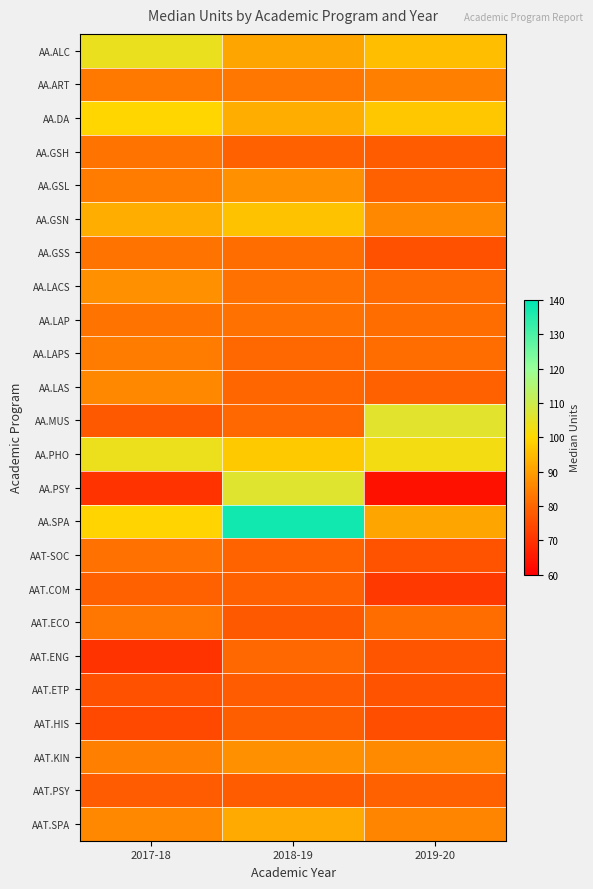

Reading left to right, what are all the values shown in this chart?

AA.ALC: 2017-18=104.0	2018-19=91.0	2019-20=95.5
AA.ART: 2017-18=83.2	2018-19=83.0	2019-20=84.5
AA.DA: 2017-18=99.5	2018-19=92.5	2019-20=97.0
AA.GSH: 2017-18=82.5	2018-19=79.2	2019-20=78.3
AA.GSL: 2017-18=83.8	2018-19=87.5	2019-20=79.0
AA.GSN: 2017-18=92.8	2018-19=96.0	2019-20=86.0
AA.GSS: 2017-18=82.3	2018-19=81.2	2019-20=76.0
AA.LACS: 2017-18=87.5	2018-19=82.0	2019-20=81.0
AA.LAP: 2017-18=82.2	2018-19=81.9	2019-20=81.5
AA.LAPS: 2017-18=84.0	2018-19=80.5	2019-20=81.5
AA.LAS: 2017-18=86.0	2018-19=80.0	2019-20=79.0
AA.MUS: 2017-18=77.8	2018-19=80.5	2019-20=105.8
AA.PHO: 2017-18=103.5	2018-19=97.4	2019-20=102.2
AA.PSY: 2017-18=70.0	2018-19=106.0	2019-20=63.5
AA.SPA: 2017-18=99.2	2018-19=137.5	2019-20=91.0
AAT-SOC: 2017-18=82.0	2018-19=79.5	2019-20=76.5
AAT.COM: 2017-18=79.0	2018-19=79.2	2019-20=71.5
AAT.ECO: 2017-18=83.0	2018-19=77.5	2019-20=81.5
AAT.ENG: 2017-18=70.0	2018-19=80.5	2019-20=76.8
AAT.ETP: 2017-18=76.0	2018-19=78.0	2019-20=76.2
AAT.HIS: 2017-18=74.5	2018-19=78.5	2019-20=75.5
AAT.KIN: 2017-18=84.5	2018-19=87.8	2019-20=86.5
AAT.PSY: 2017-18=78.0	2018-19=78.2	2019-20=79.0
AAT.SPA: 2017-18=86.0	2018-19=91.9	2019-20=85.5